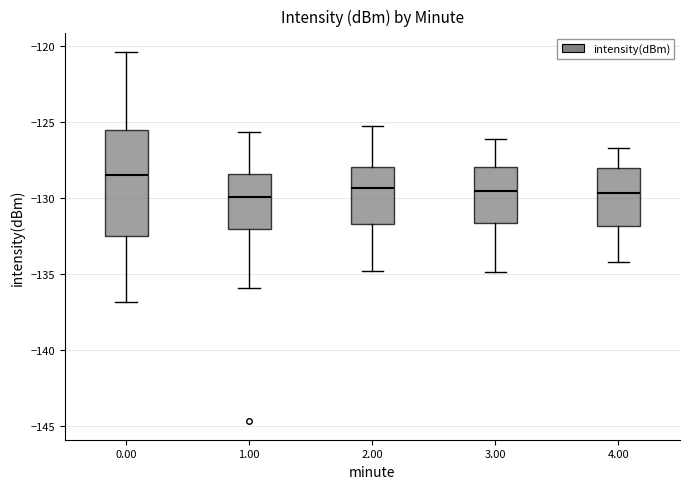

Where does the upper whisker of the box at x = 0.00 end on the y-axis? The values are not printed on the chart, so give them approximately, as read against the axis.

-120.5